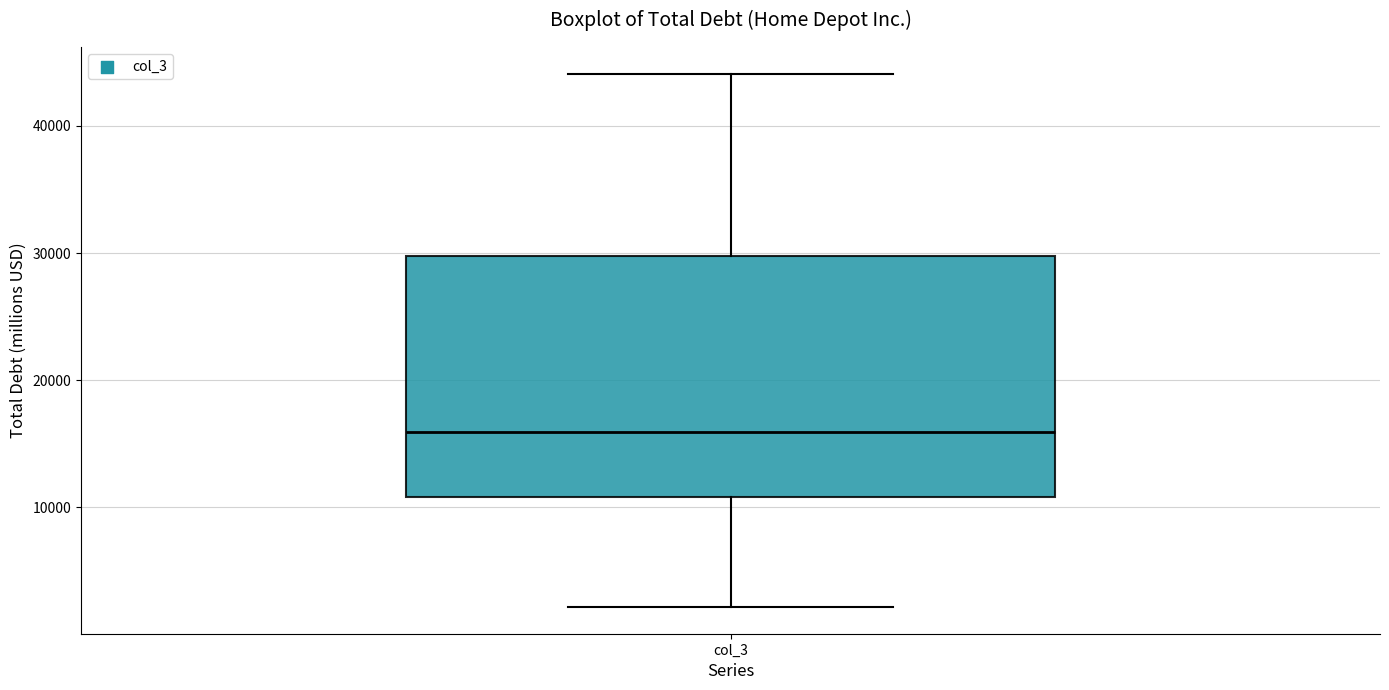

Read this box plot against the y-axis: the position of the median line, the range covered by the box, and the ends of both whiskers. The values are not printed on the chart, so give them approximately, as read against the axis.

median 16000, box 11000 to 30000, whiskers 2000 to 44000